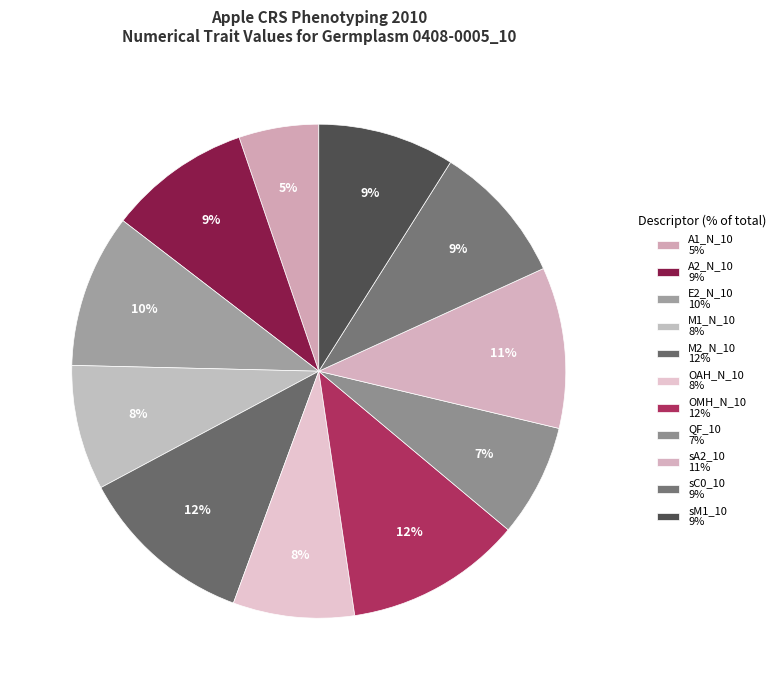

Count the number of slices in the pie.

11